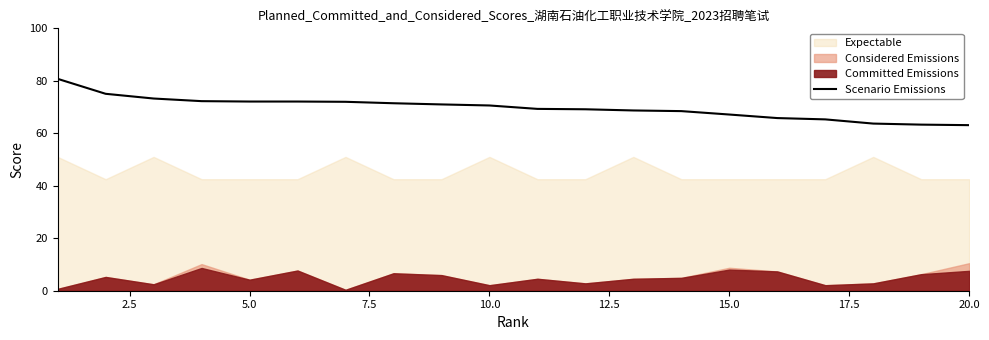

What is the value of the 1st point from the left?

80.8